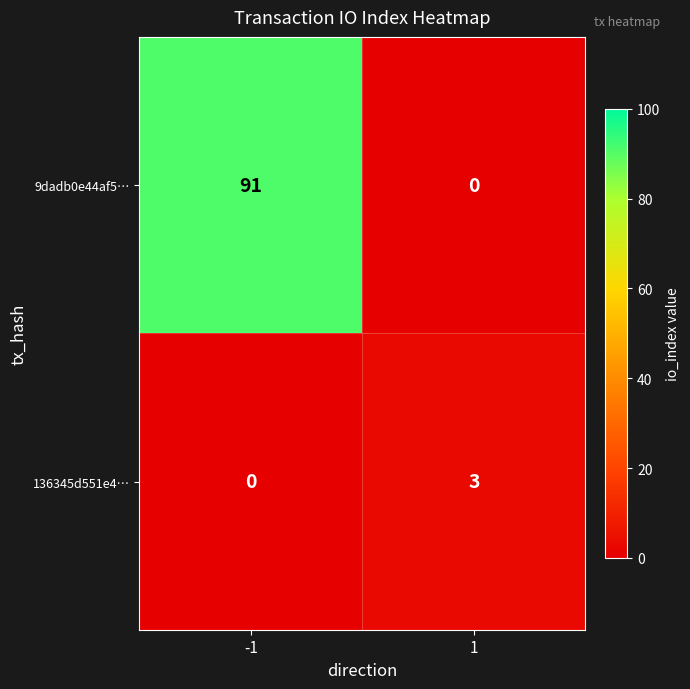

Which series has the largest range (max minus min)?

9dadb0e44af5…